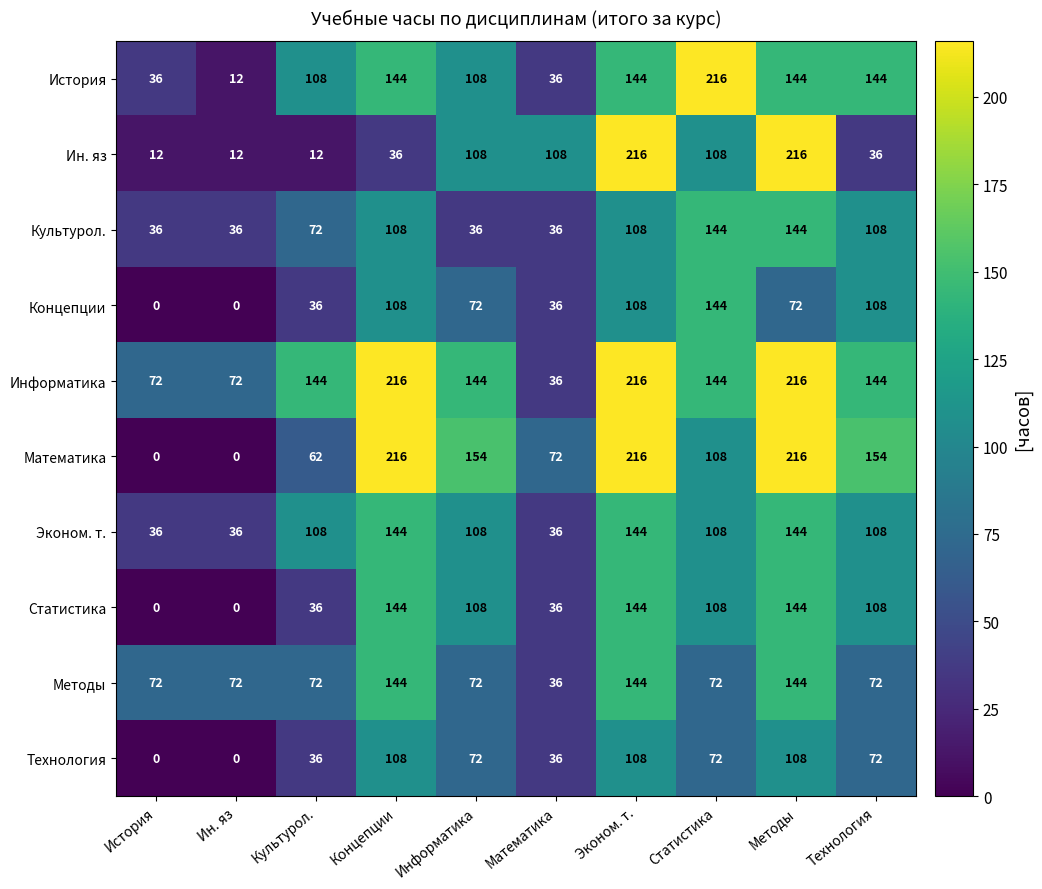

What is the spread (max minus min) of values at Статистика?

144